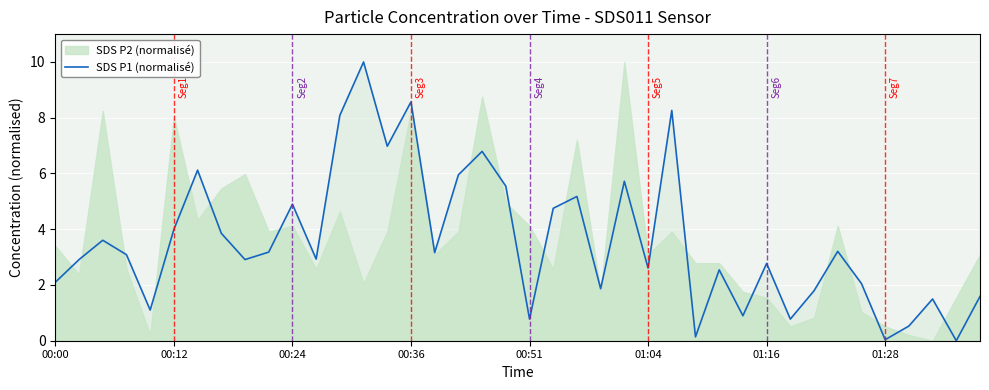

What position from the left is 31?

32